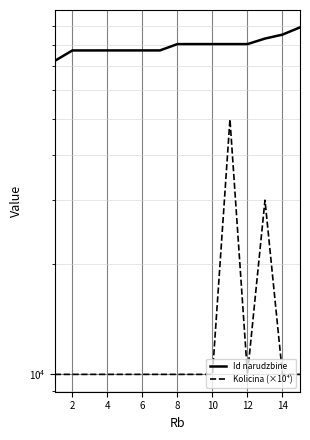

How many values in the Kolicina (×10⁴) series exceed 10000?

2